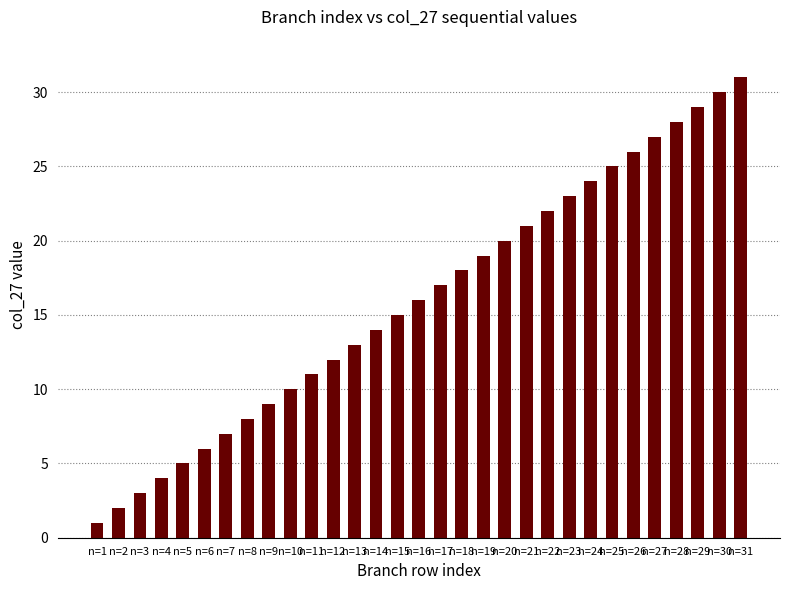

How many data points are less than 16?

15